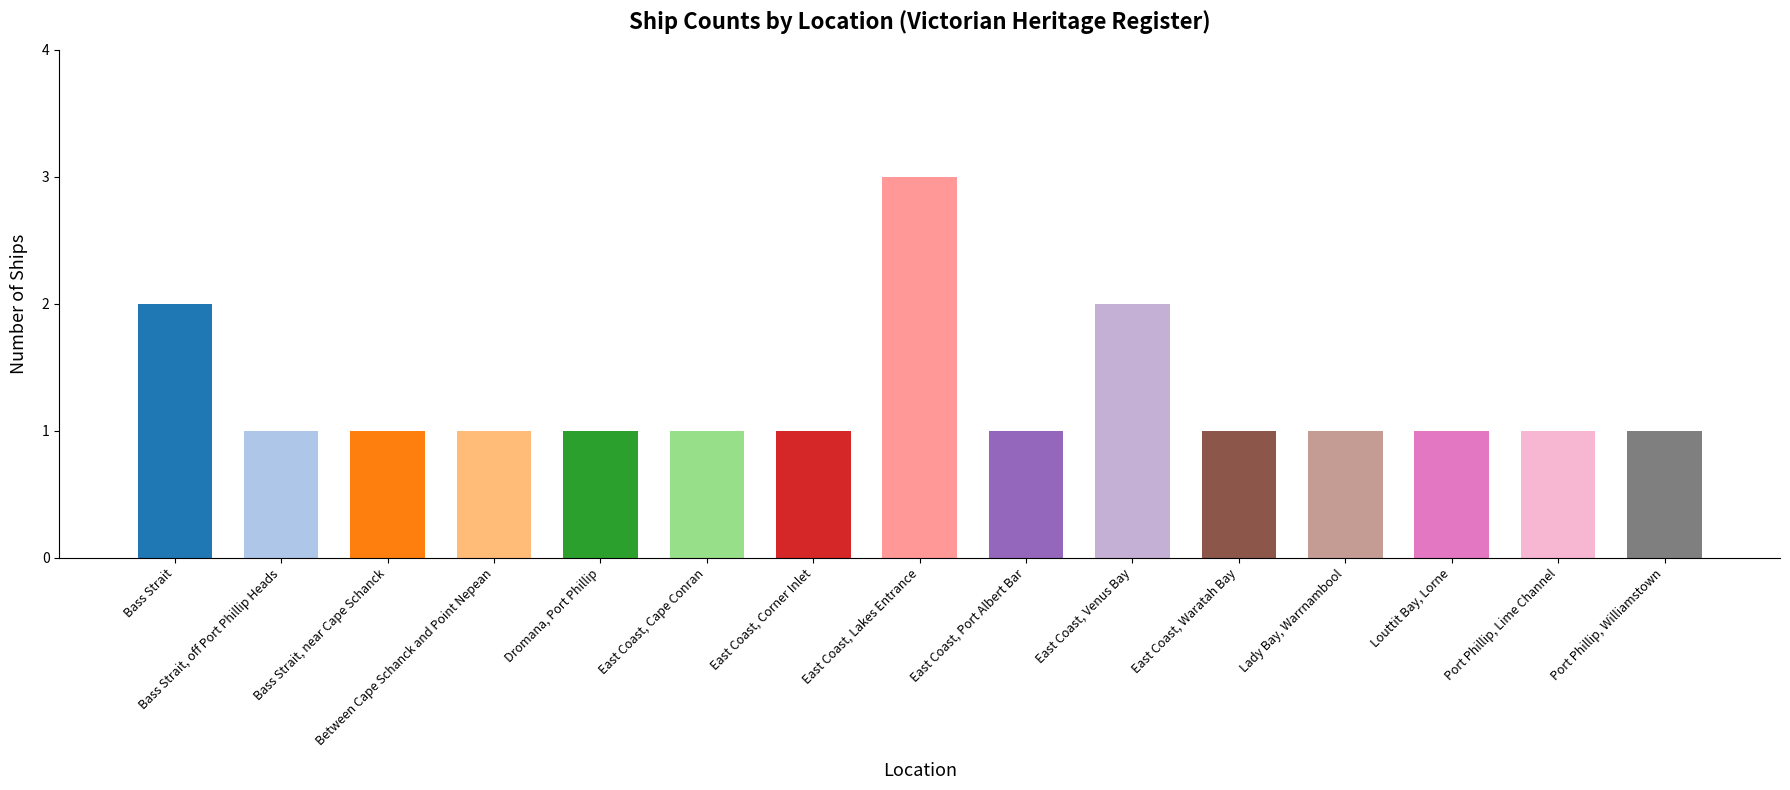

Reading right to left, what are all the values shown in this chart?

Port Phillip, Williamstown=1	Port Phillip, Lime Channel=1	Louttit Bay, Lorne=1	Lady Bay, Warrnambool=1	East Coast, Waratah Bay=1	East Coast, Venus Bay=2	East Coast, Port Albert Bar=1	East Coast, Lakes Entrance=3	East Coast, Corner Inlet=1	East Coast, Cape Conran=1	Dromana, Port Phillip=1	Between Cape Schanck and Point Nepean=1	Bass Strait, near Cape Schanck=1	Bass Strait, off Port Phillip Heads=1	Bass Strait=2